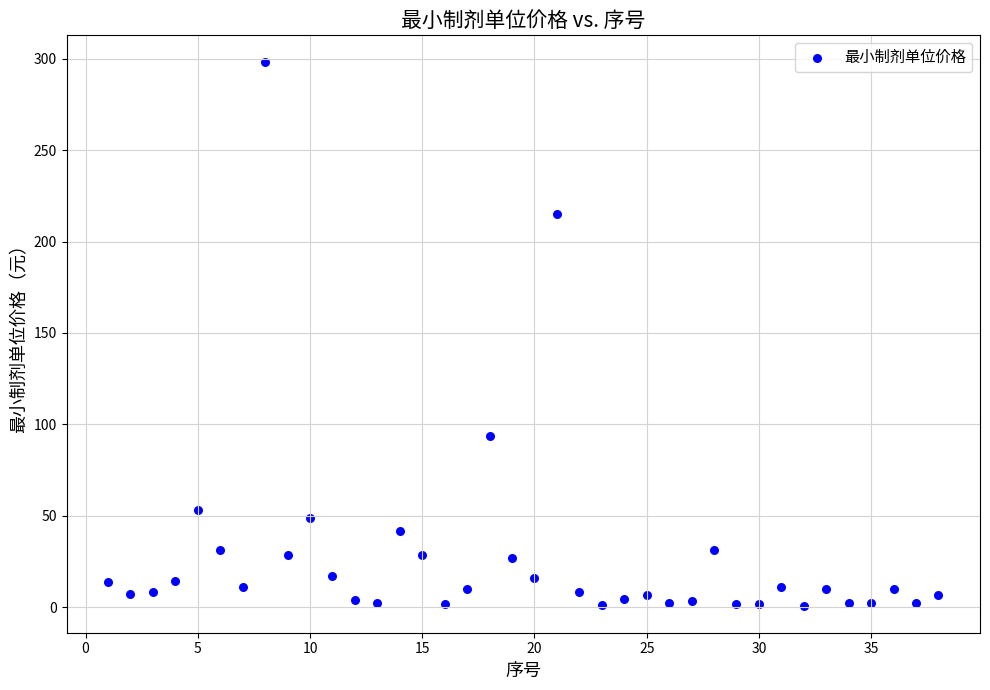

What Y value in the scatter plot is closest to 149?

93.5